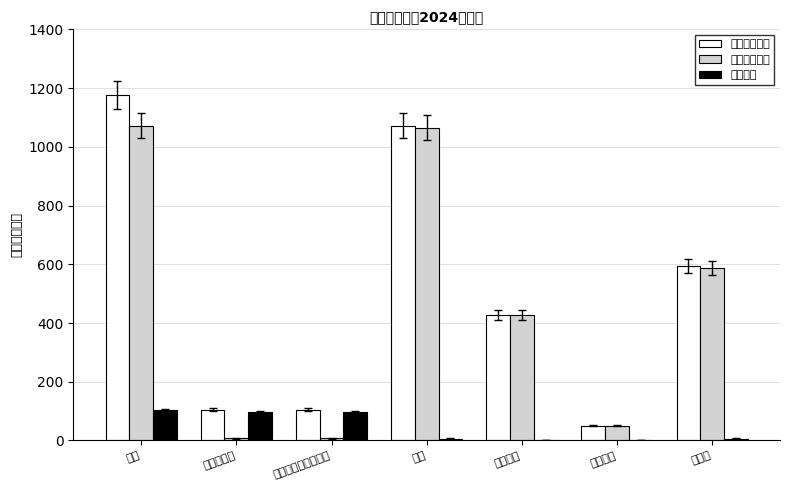

Count the number of data series in this chart.

3